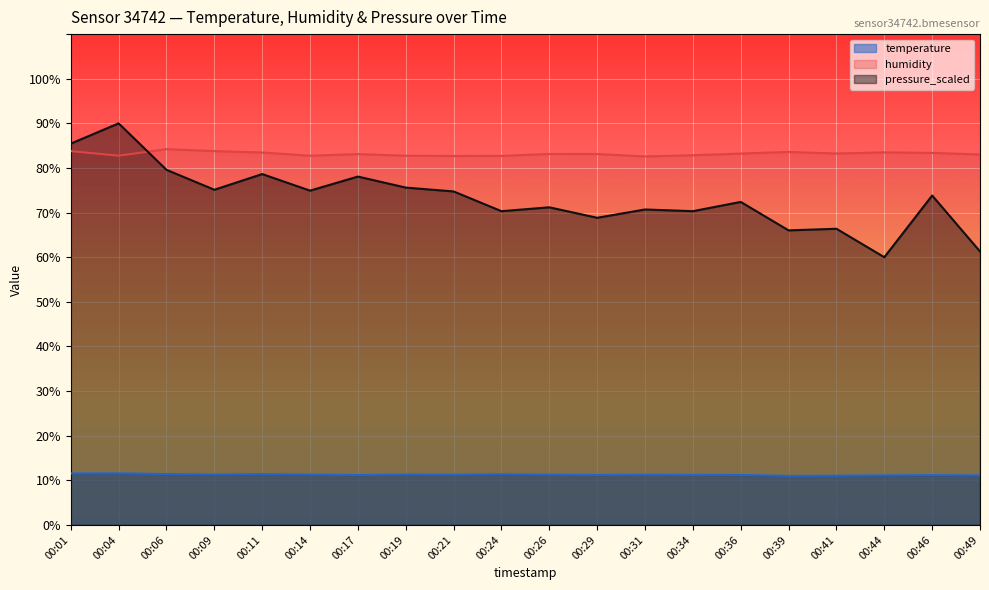

What is the difference between the maximum and minimum values in the temperature series?

0.6